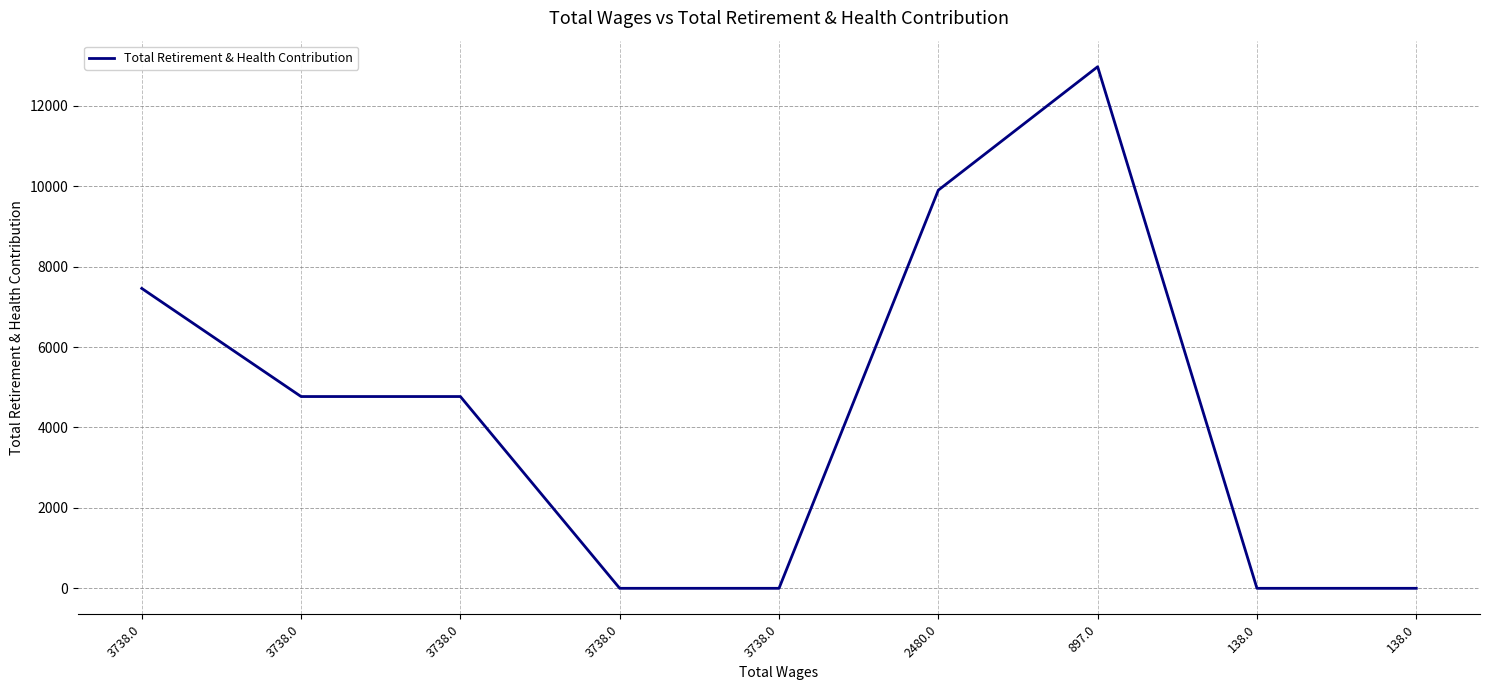

List the labels in order of value, largest first.

897.0, 2480.0, 3738.0, 3738.0, 3738.0, 3738.0, 3738.0, 138.0, 138.0